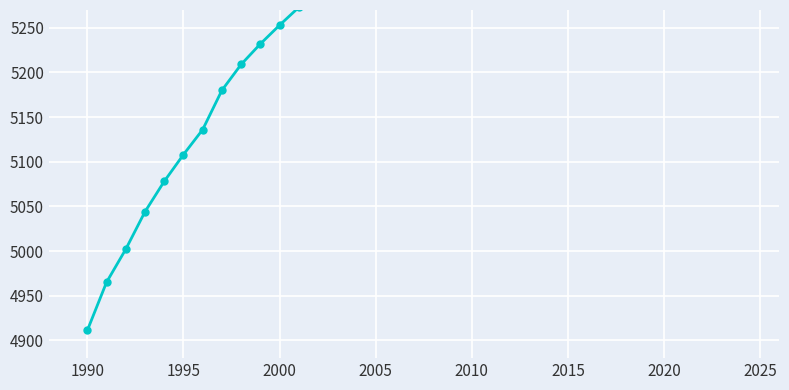

What is the sum of the values at 2010 and 2030?

10340